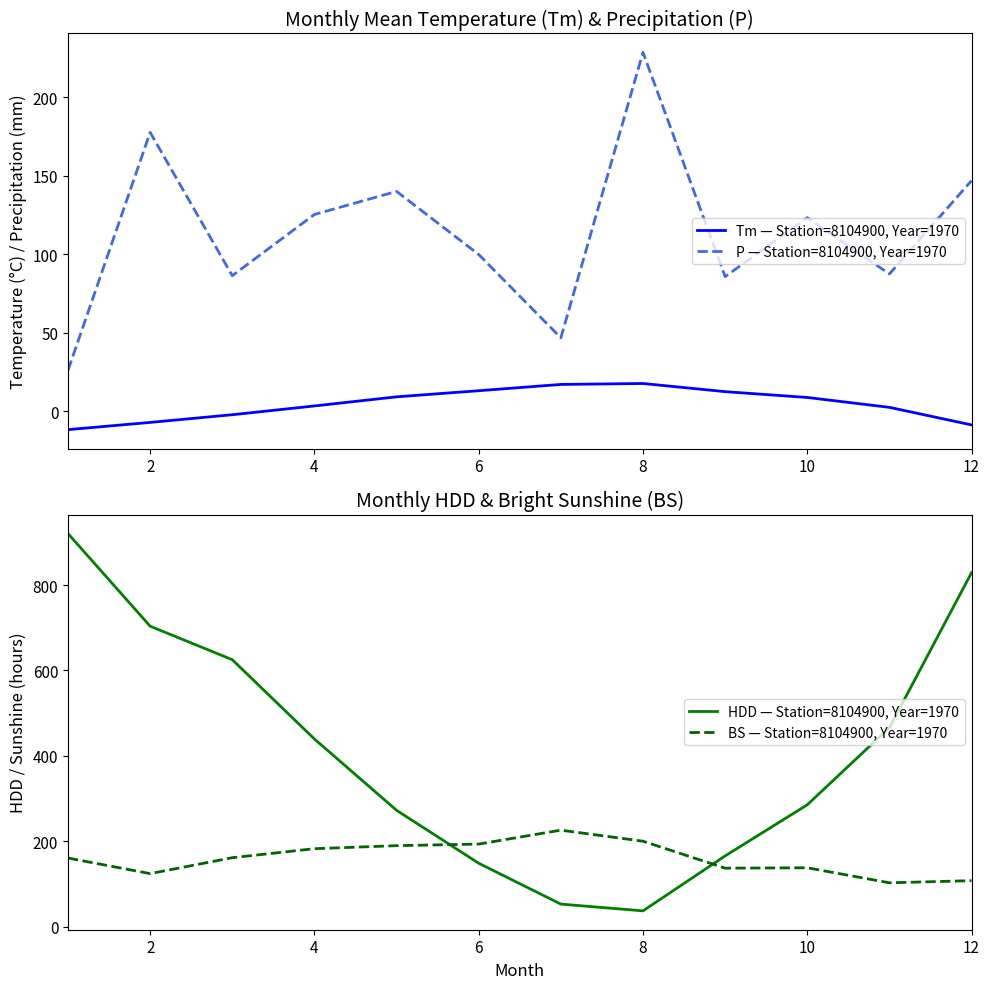

Rank the series by their maximum value, from highest to lowest.

HDD — Station=8104900, Year=1970, P — Station=8104900, Year=1970, BS — Station=8104900, Year=1970, Tm — Station=8104900, Year=1970